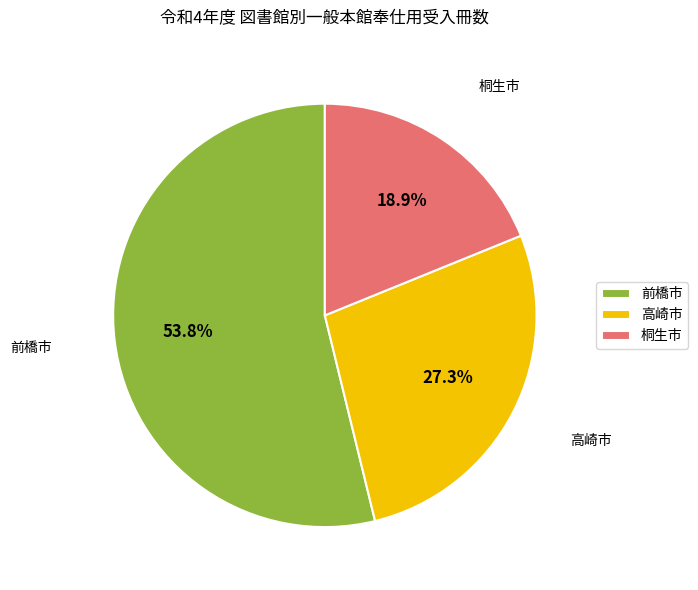

What percentage do 高崎市 and 桐生市 together represent?

46.2%